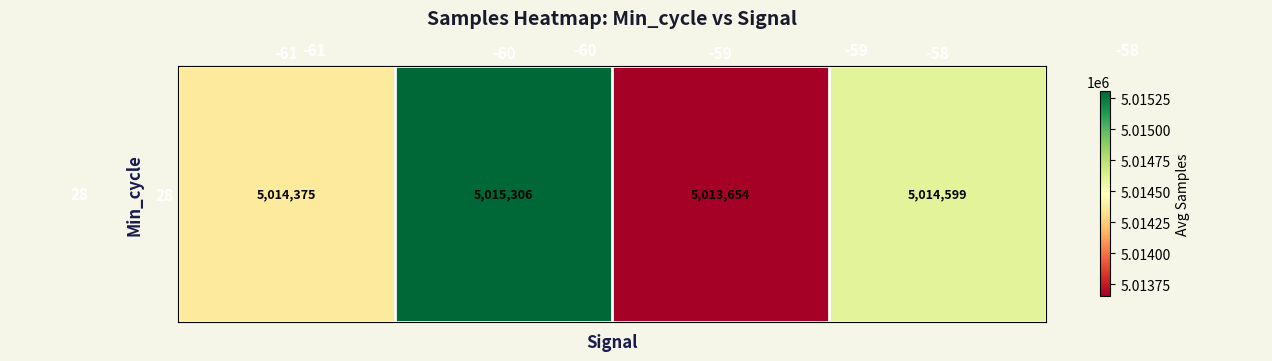

Where is the data nearest to the value 5014479?

-61